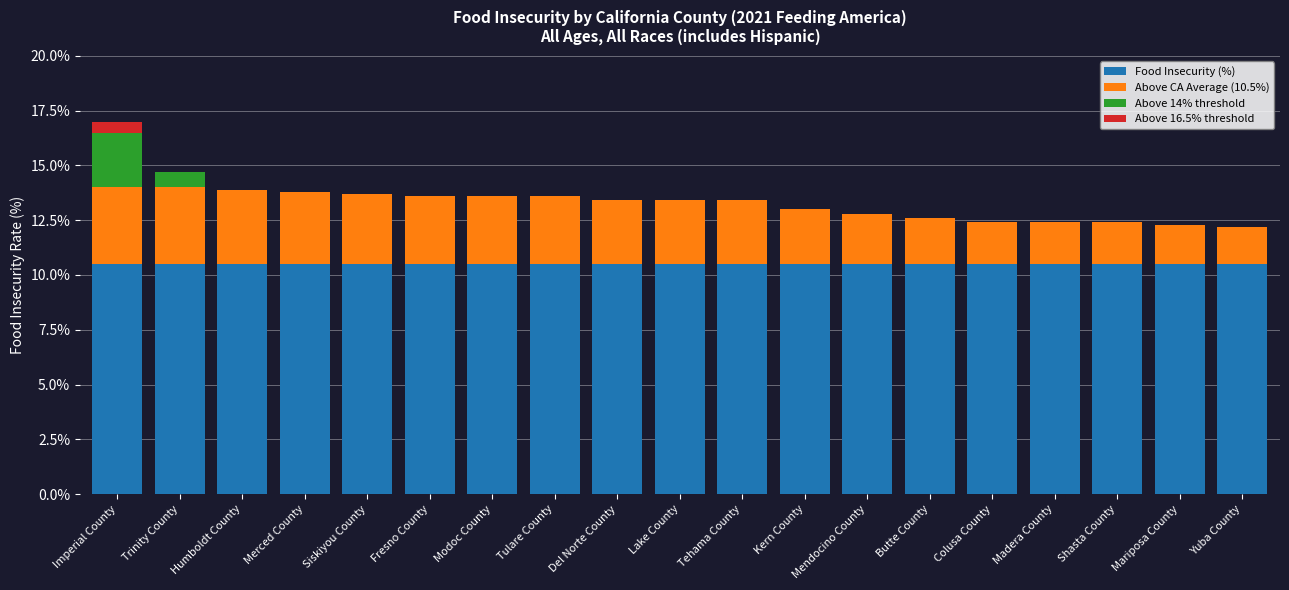

Is the value of Above CA Average (10.5%) at Butte County greater than the value of Above 14% threshold at Yuba County?

Yes